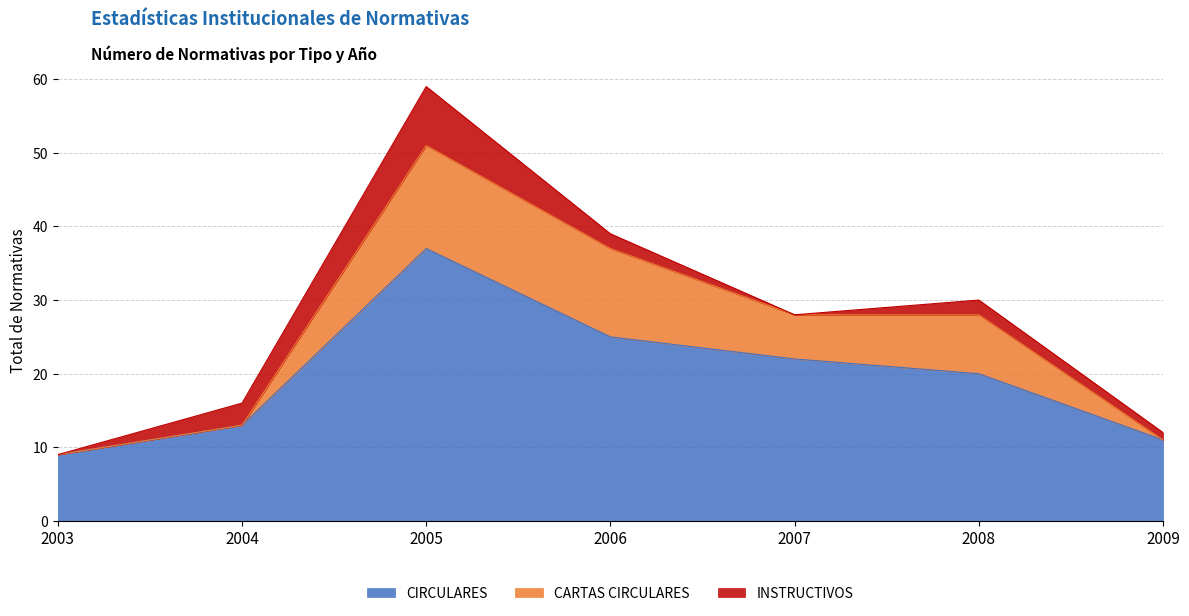

How many lines are shown in the chart?

3